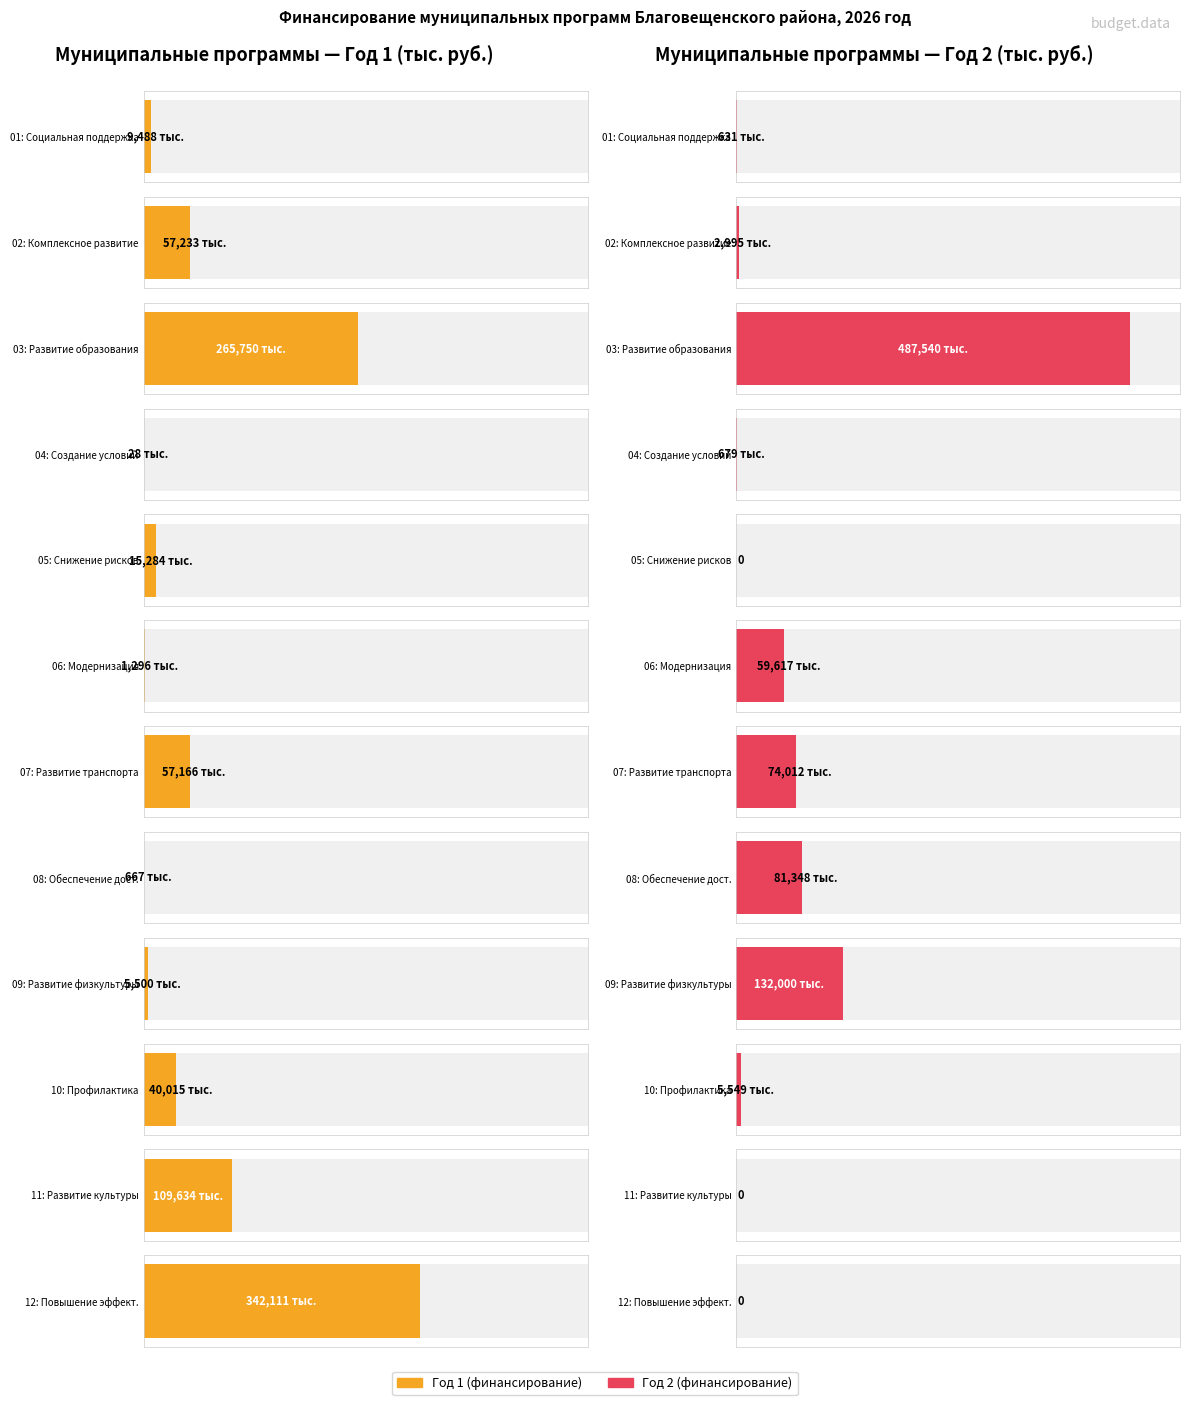

How many bars are there in total?

24